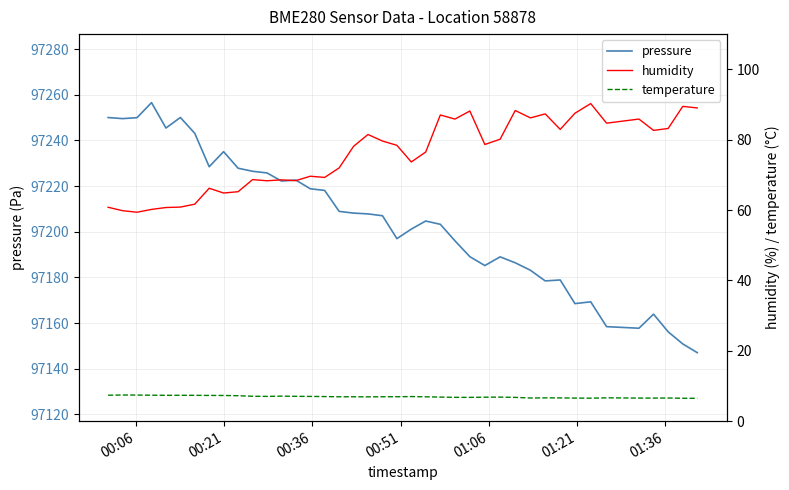

Which series has the largest range (max minus min)?

pressure